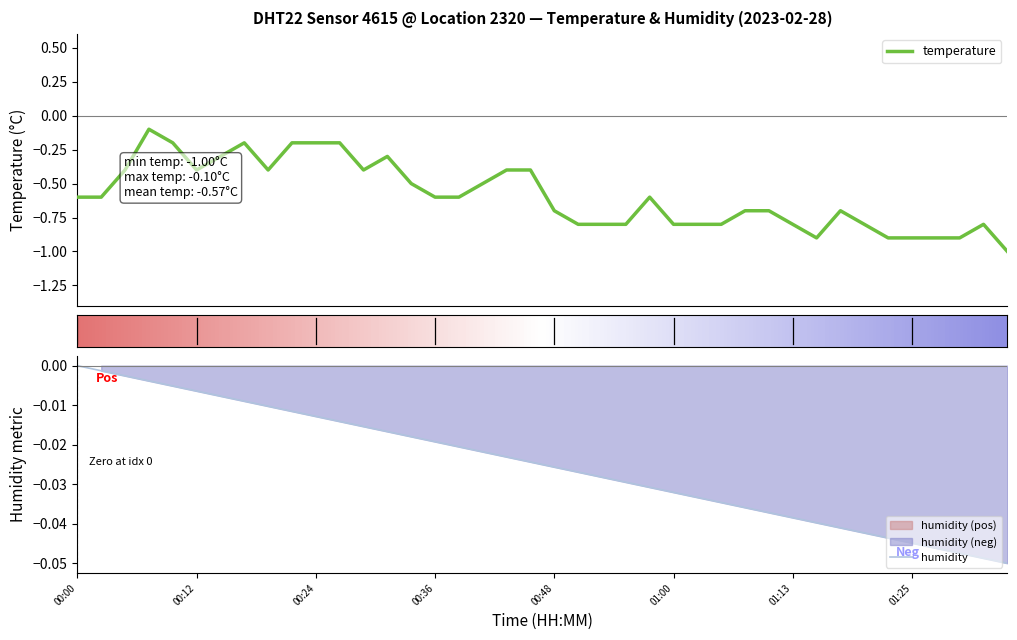

What is the change in value from 21 to 36?

-0.1